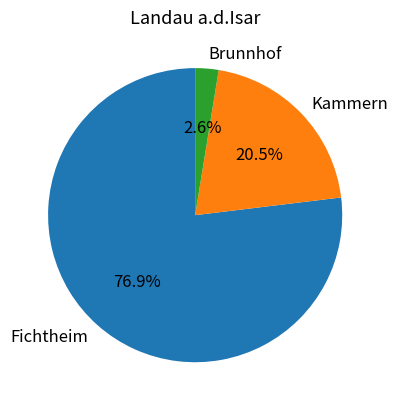

Rank the categories by value from lowest to highest.

Brunnhof, Kammern, Fichtheim